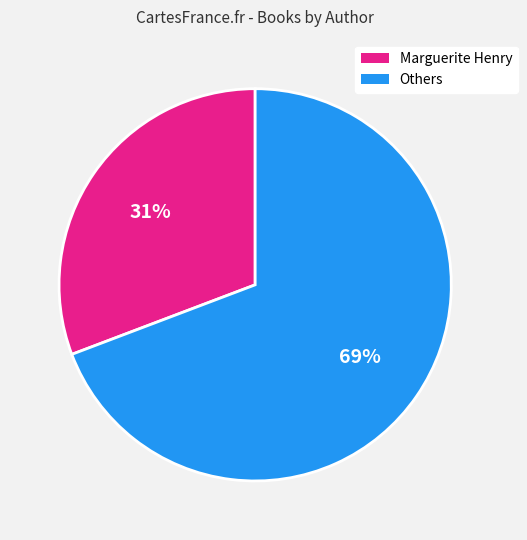

Is it true that Marguerite Henry is 31% of the pie?

True